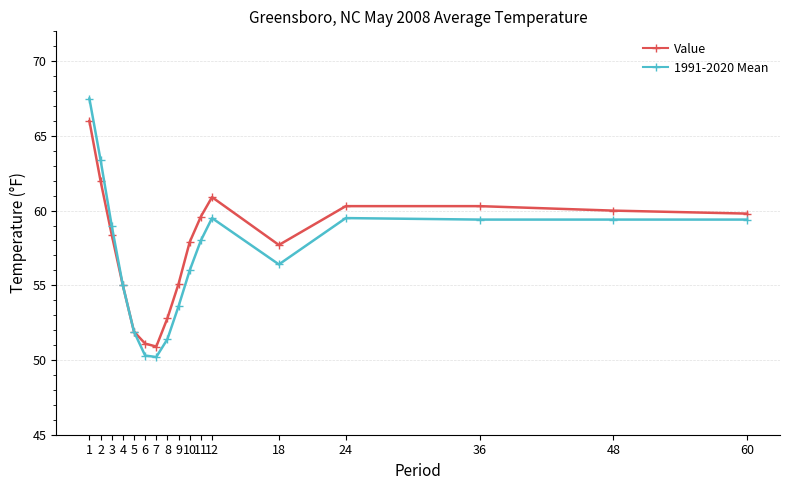

What is the sum of all 1991-2020 Mean values?

969.9